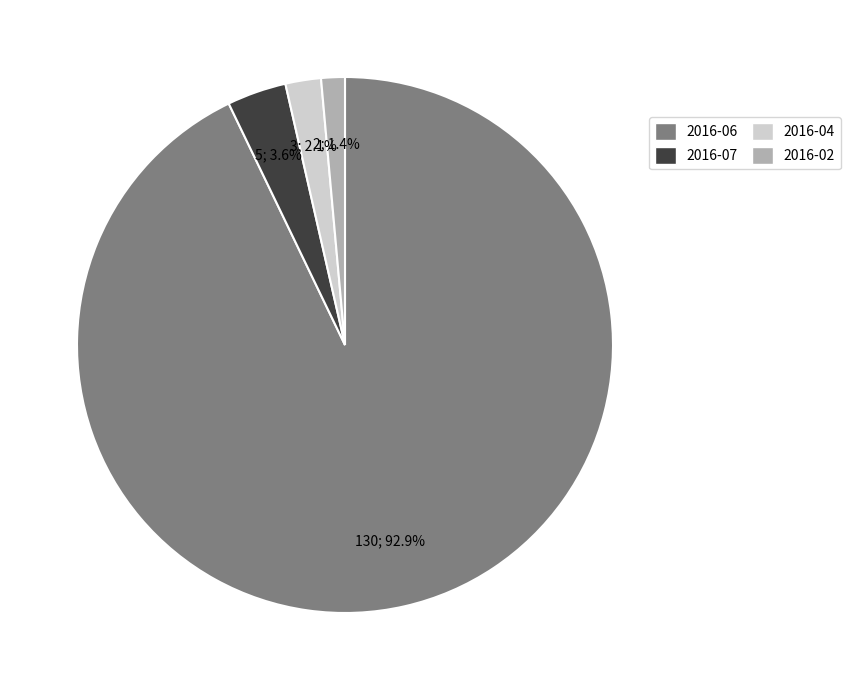

Do 2016-06 and 2016-02 together represent more than half of the pie?

Yes